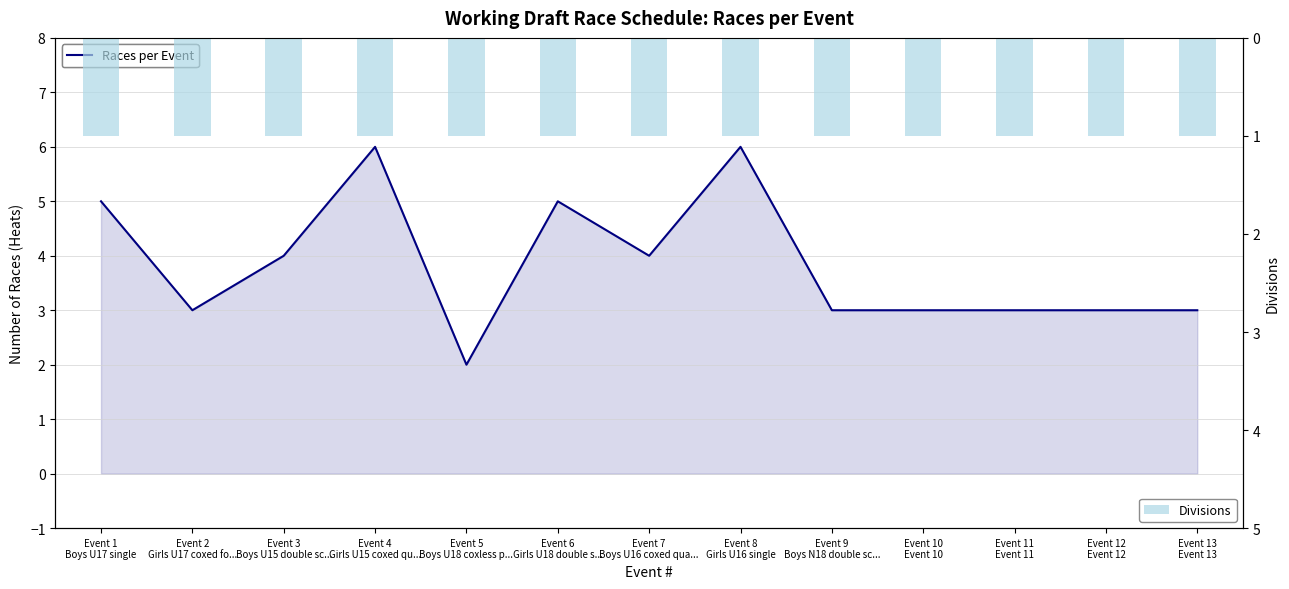

Reading left to right, transcribe all the data shown in this chart.

Races per Event: Event 1
Boys U17 single=5	Event 2
Girls U17 coxed fo...=3	Event 3
Boys U15 double sc...=4	Event 4
Girls U15 coxed qu...=6	Event 5
Boys U18 coxless p...=2	Event 6
Girls U18 double s...=5	Event 7
Boys U16 coxed qua...=4	Event 8
Girls U16 single=6	Event 9
Boys N18 double sc...=3	Event 10
Event 10=3	Event 11
Event 11=3	Event 12
Event 12=3	Event 13
Event 13=3
Divisions: Event 1
Boys U17 single=1	Event 2
Girls U17 coxed fo...=1	Event 3
Boys U15 double sc...=1	Event 4
Girls U15 coxed qu...=1	Event 5
Boys U18 coxless p...=1	Event 6
Girls U18 double s...=1	Event 7
Boys U16 coxed qua...=1	Event 8
Girls U16 single=1	Event 9
Boys N18 double sc...=1	Event 10
Event 10=1	Event 11
Event 11=1	Event 12
Event 12=1	Event 13
Event 13=1